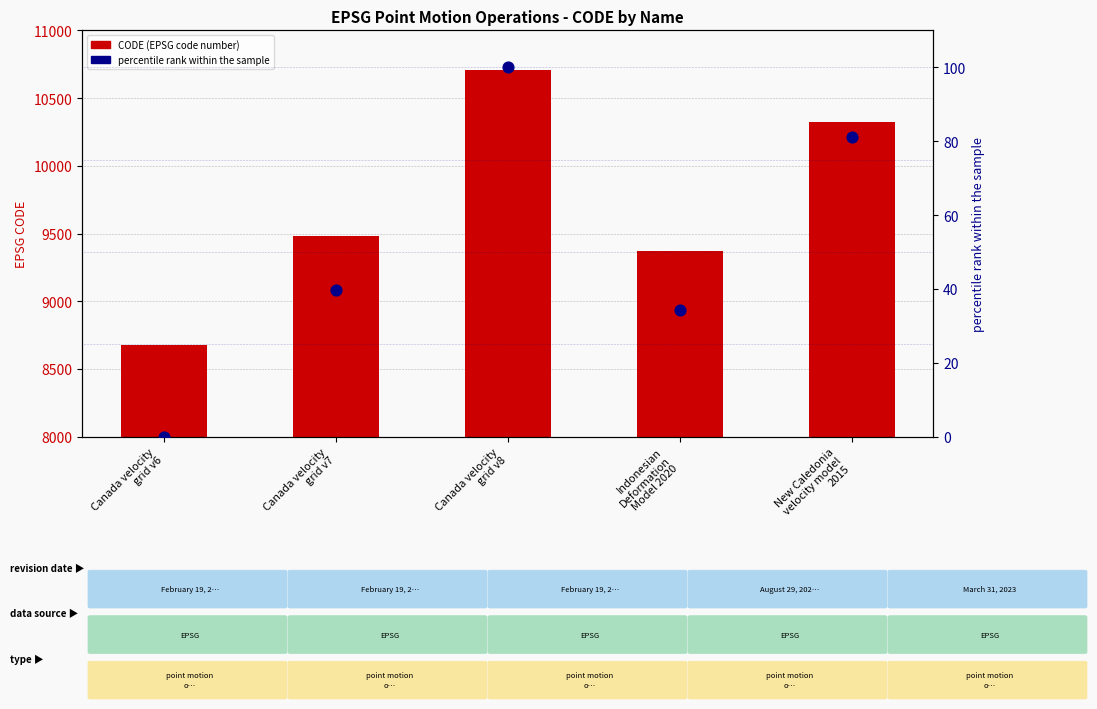

What are all the series names shown in the legend?

CODE (EPSG), percentile rank within the sample